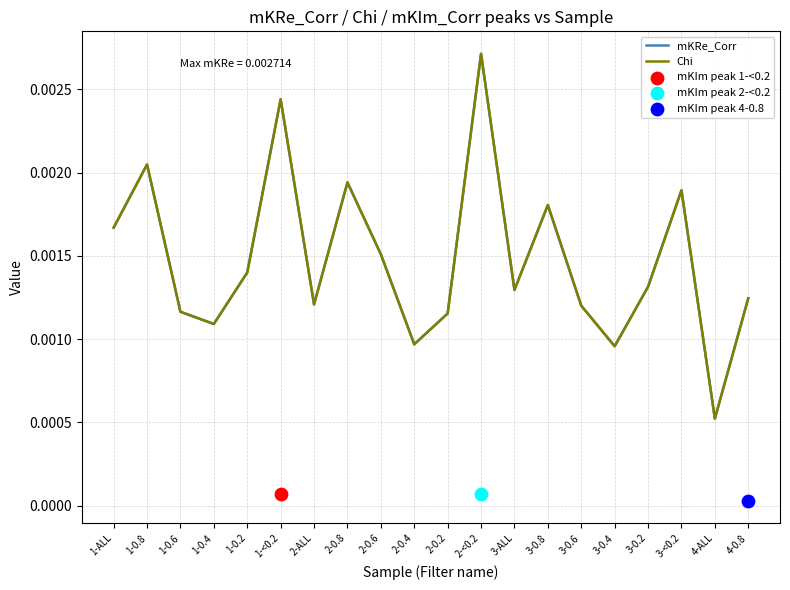

Which series has the largest Y range (max minus min)?

Chi